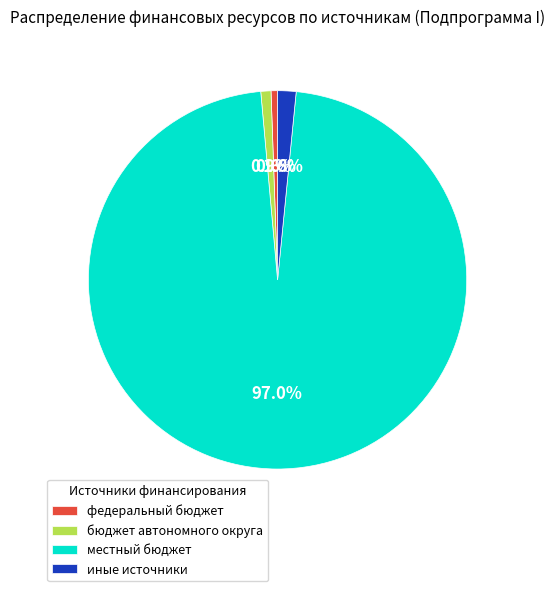

Between иные источники and федеральный бюджет, which is larger?

иные источники